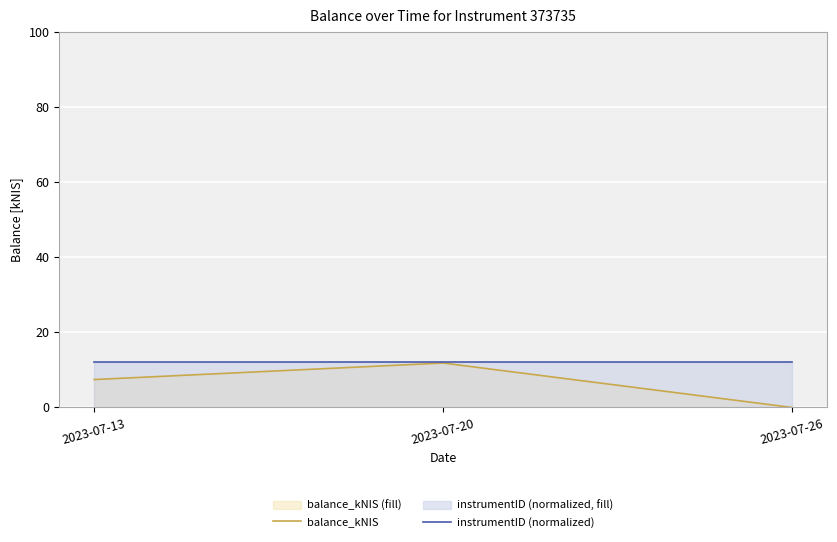

Between 2023-07-13 and 2023-07-20, which series saw the biggest shift?

balance_kNIS